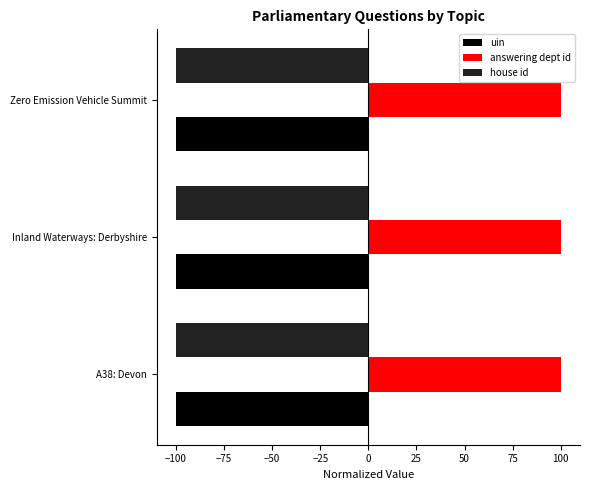

What is the minimum value shown in the chart?

-100.0